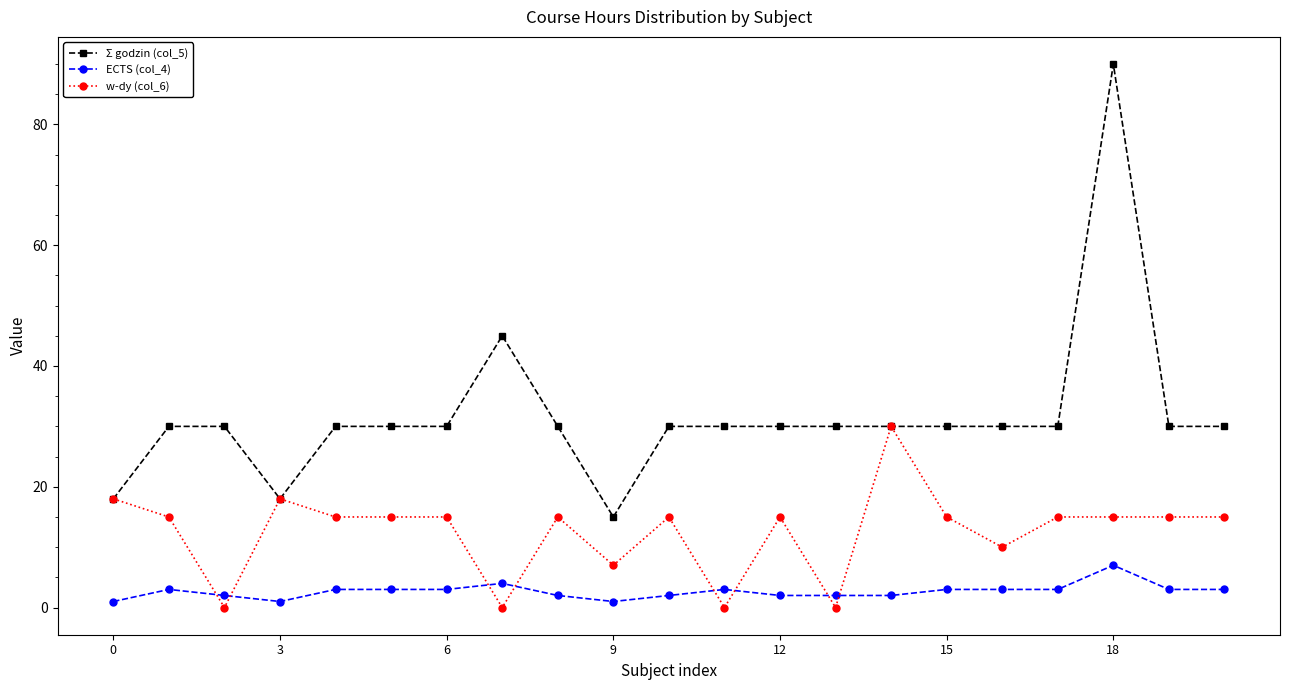

True or false: ECTS (col_4) has more than 0 interior local peaks.

True